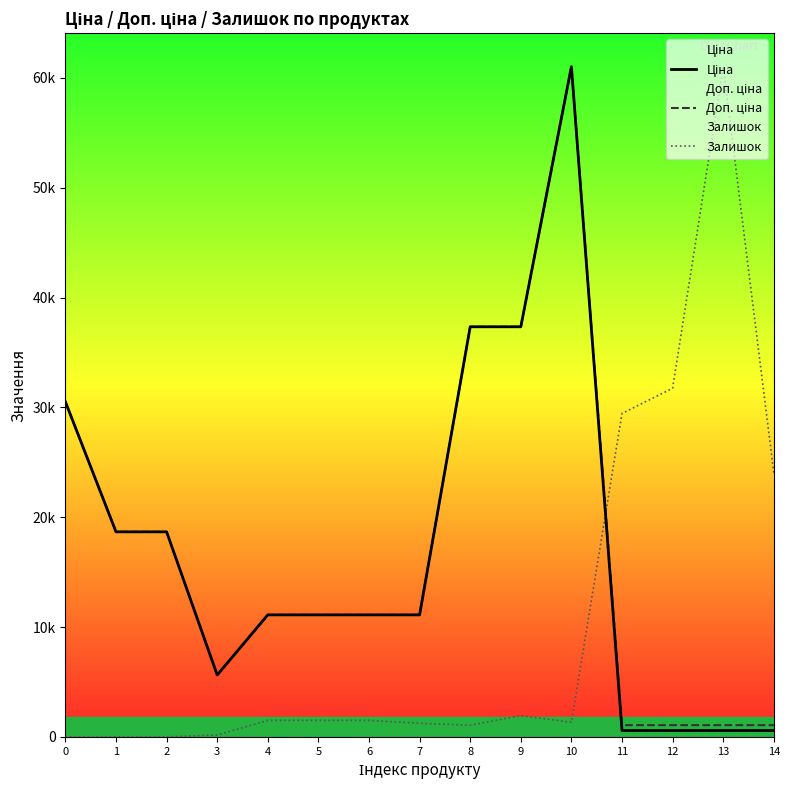

Where do Залишок and Ціна first cross each other?

10 and 11